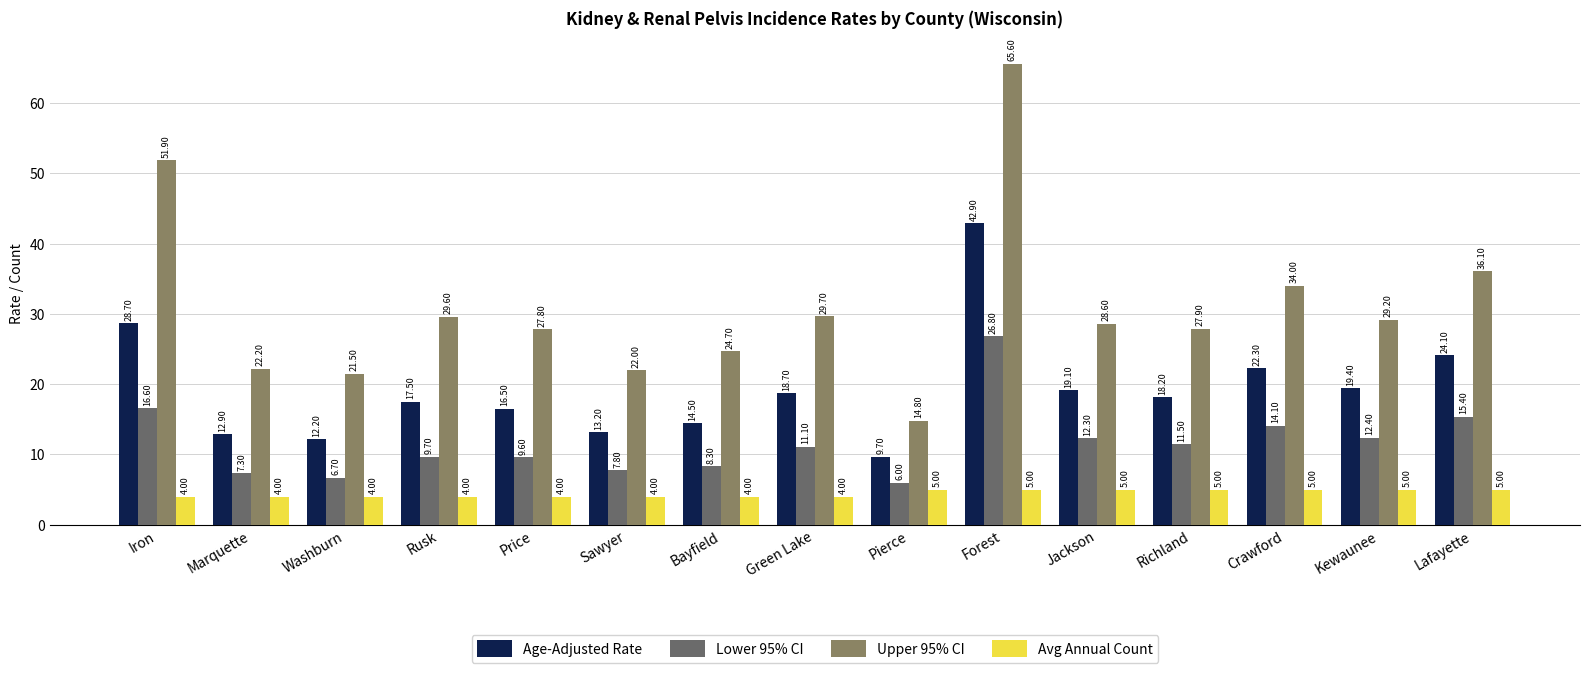

Rank the series at Crawford from lowest to highest value.

Avg Annual Count, Lower 95% CI, Age-Adjusted Rate, Upper 95% CI